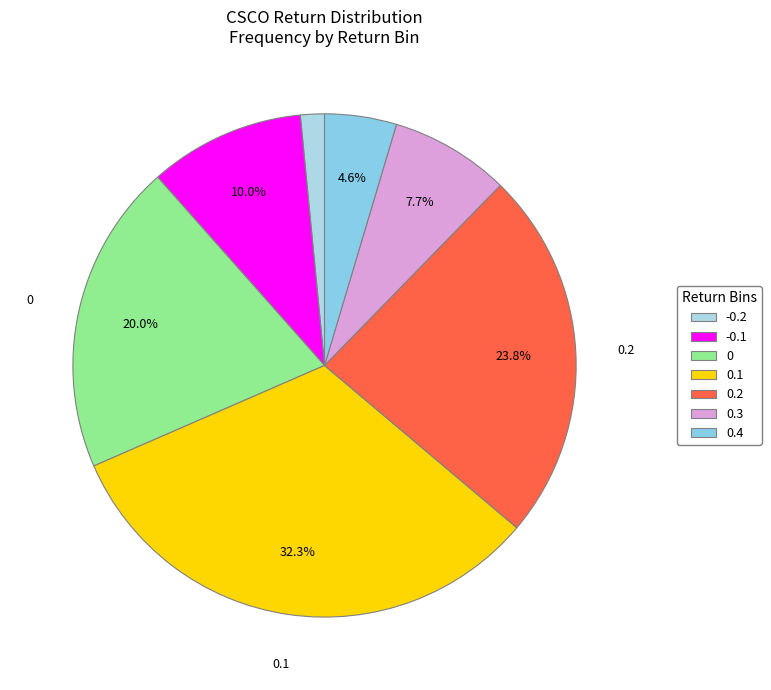

What is the smallest slice in the pie chart?

-0.2